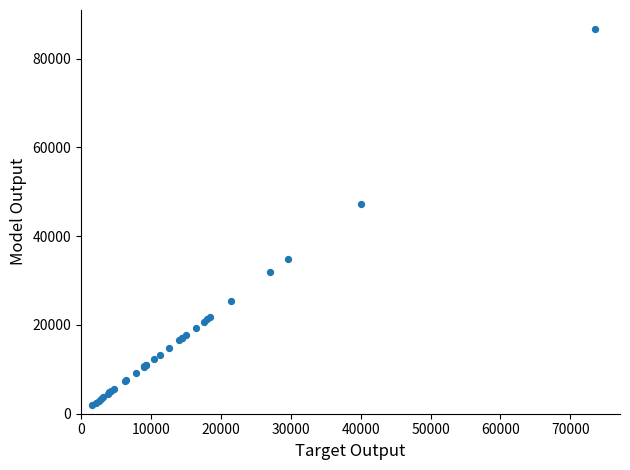

What Y value in the scatter plot is closest to 44309?

47200.0